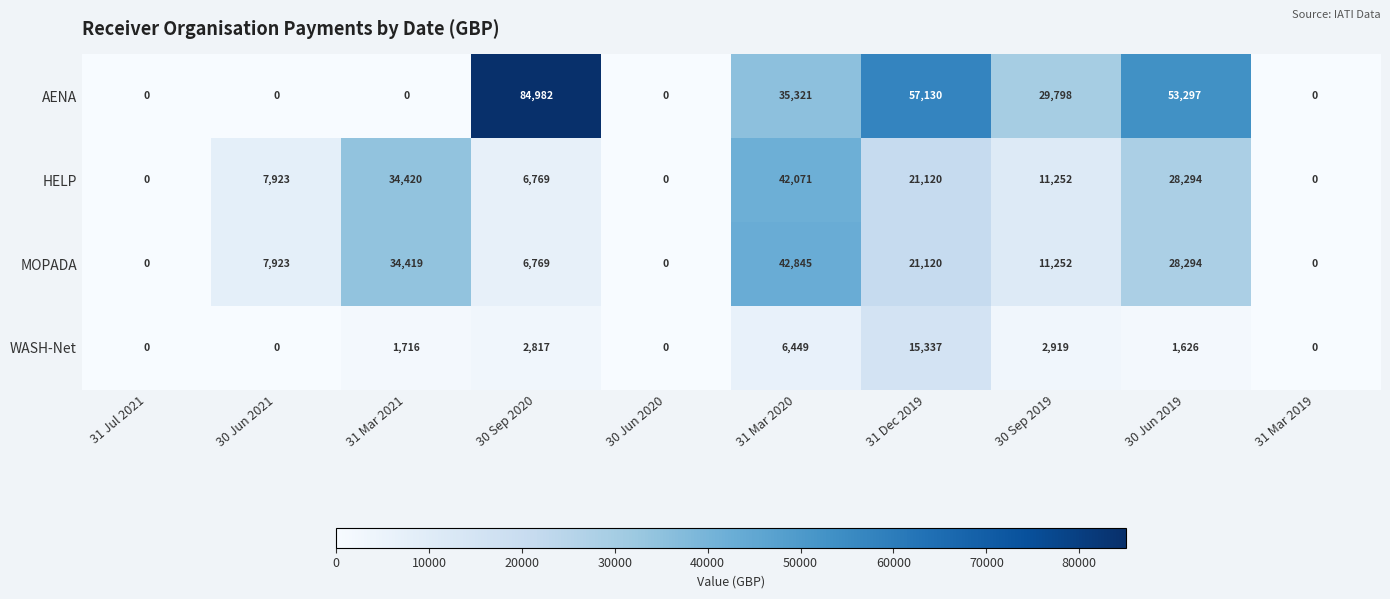

Is it true that MOPADA equals 34419 at 31 Mar 2021?

True